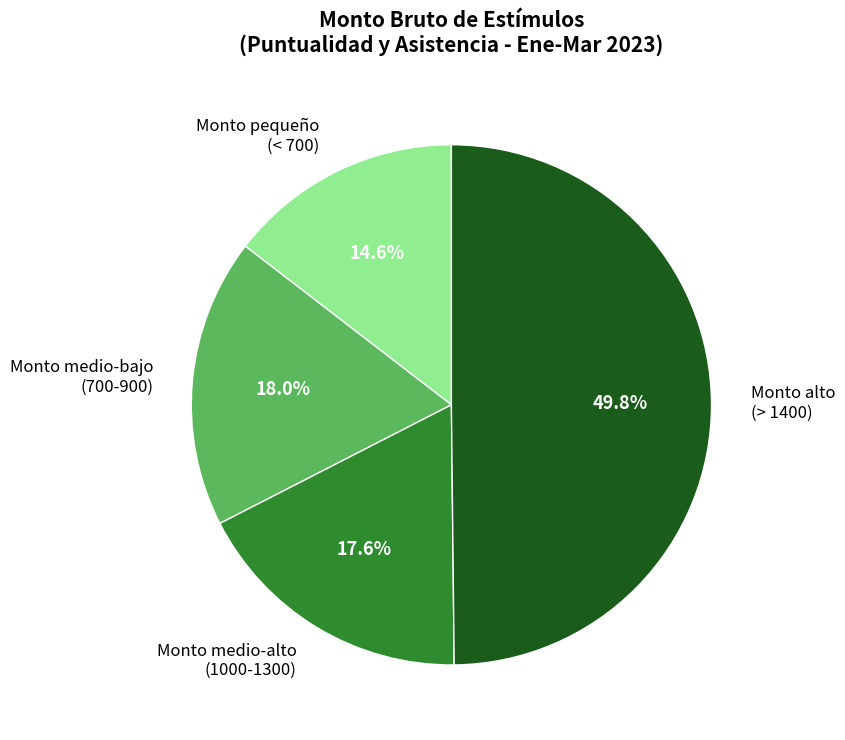

Which slice is the smallest?

Monto pequeño (< 700)